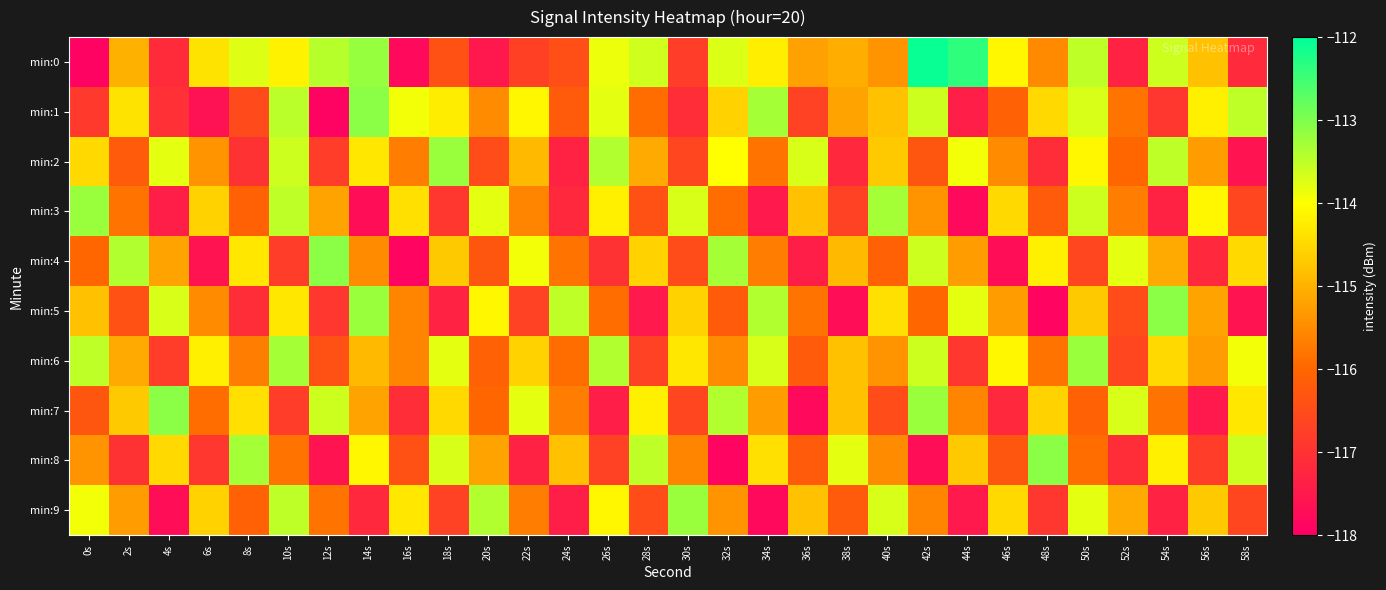

What is the spread (max minus min) of values at 54s?

4.2